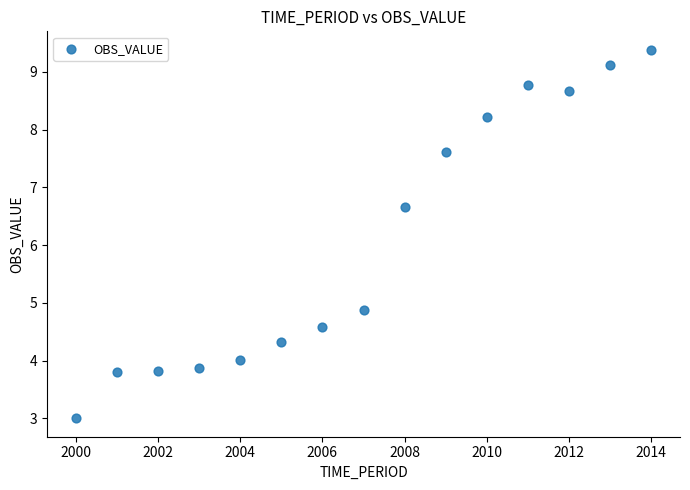

What Y value in the scatter plot is closest to 6?

6.7